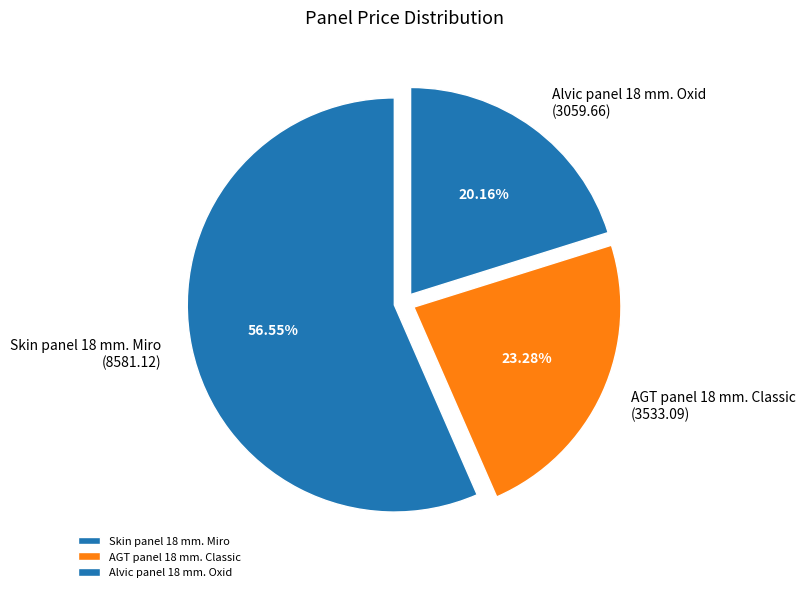

Between Skin panel 18 mm. Miro and Alvic panel 18 mm. Oxid, which is larger?

Skin panel 18 mm. Miro